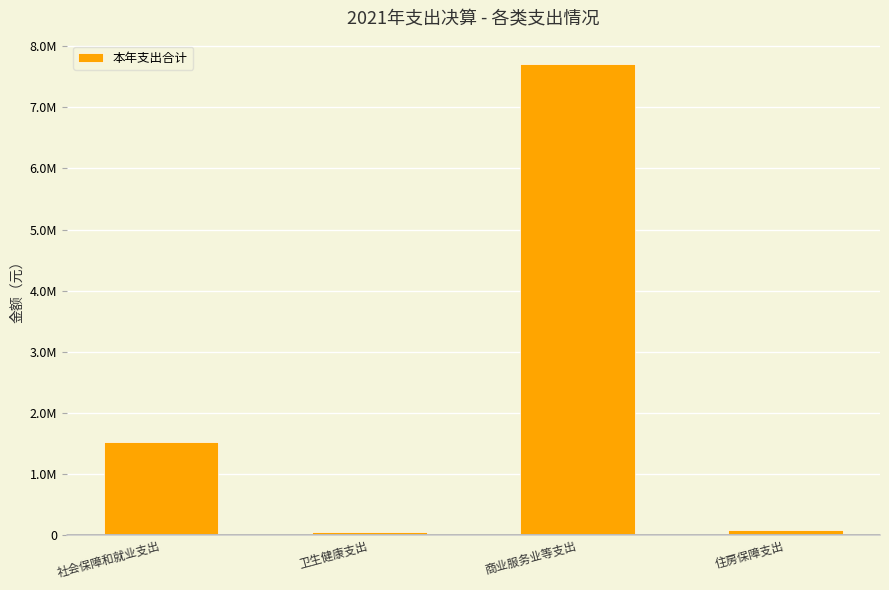

Between 商业服务业等支出 and 卫生健康支出, which is larger?

商业服务业等支出